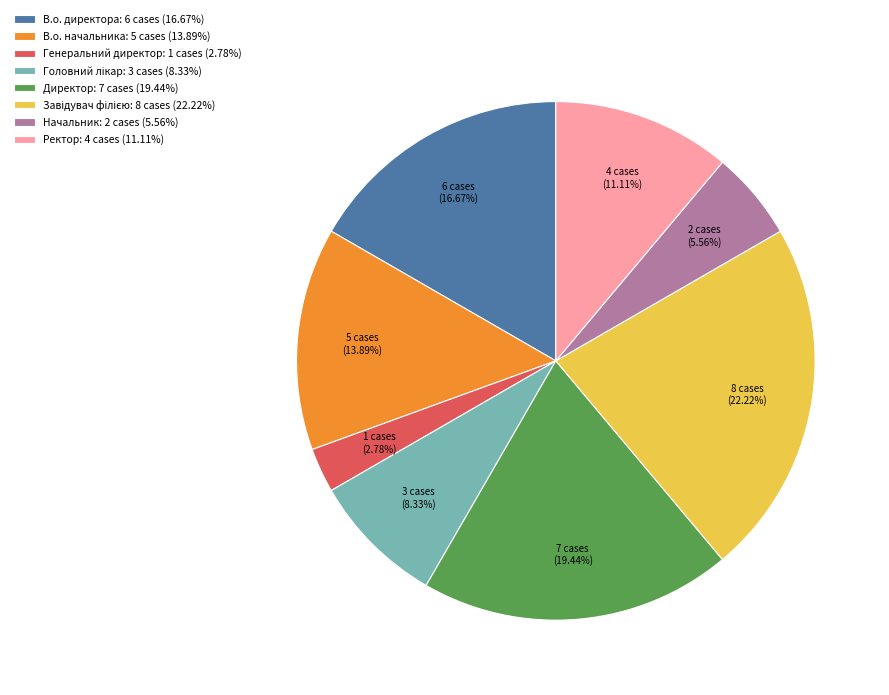

What is the smallest slice in the pie chart?

Генеральний директор